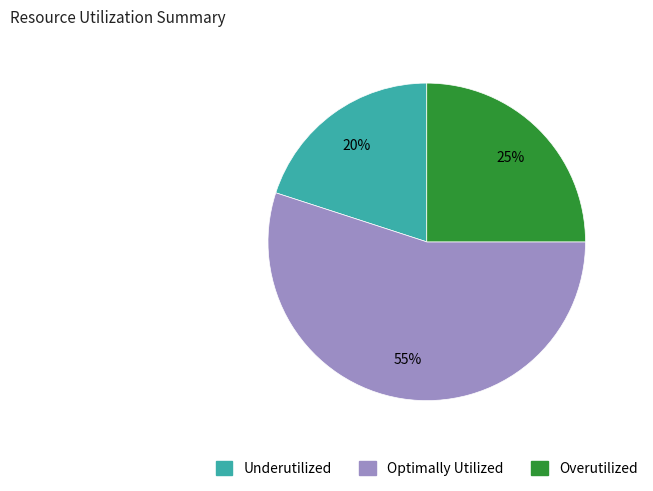

To the nearest percent, what is the average slice percentage?

33%